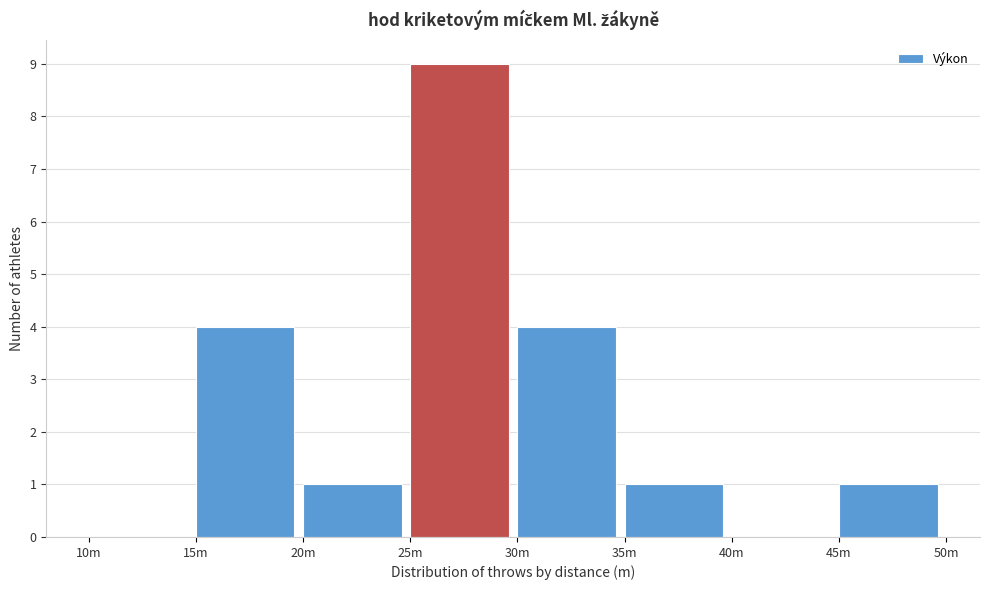

Reading left to right, what are all the values shown in this chart?

10m=0	15m=4	20m=1	25m=9	30m=4	35m=1	40m=0	45m=1